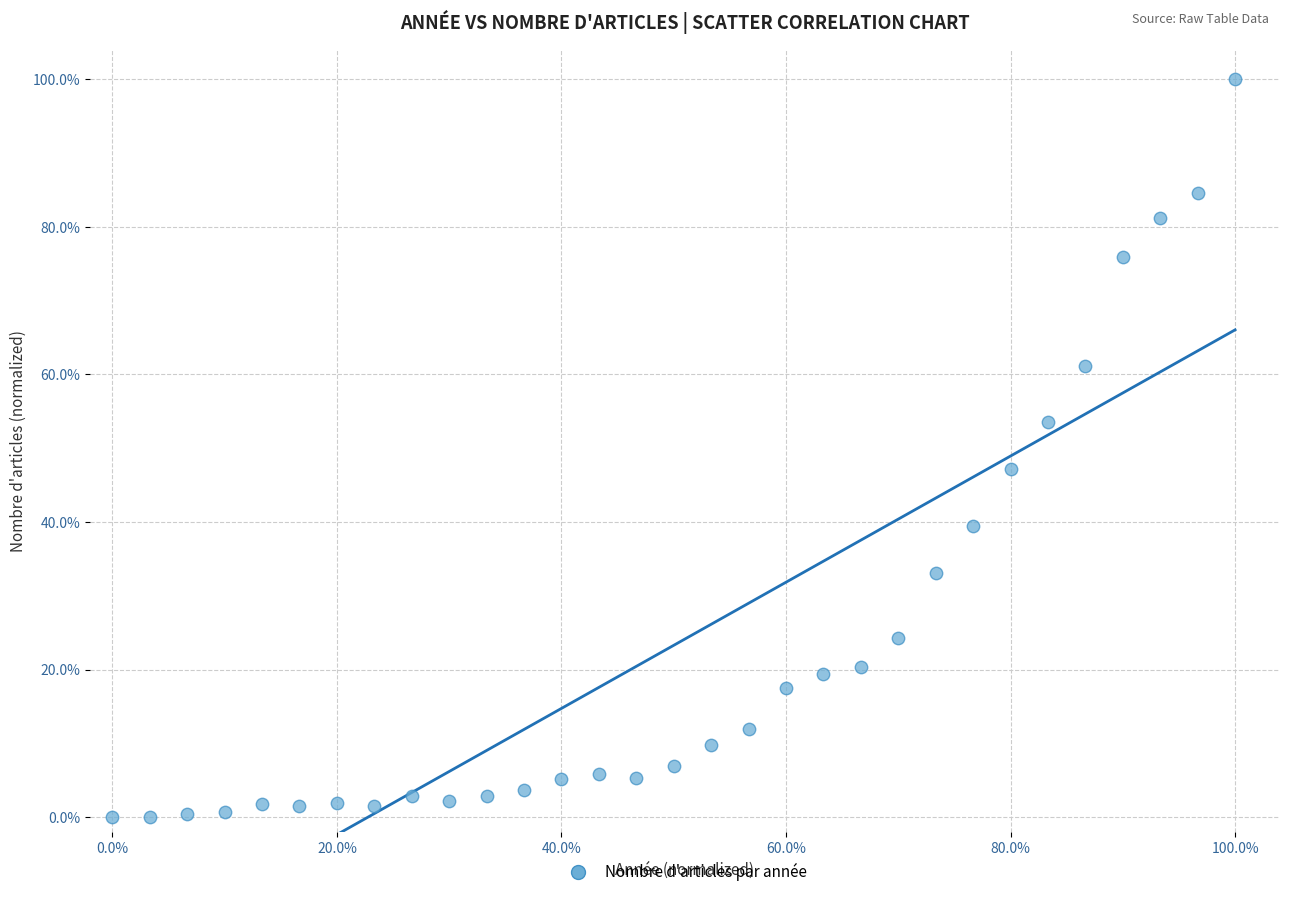

What is the range of Y values (max minus min)?

100.0